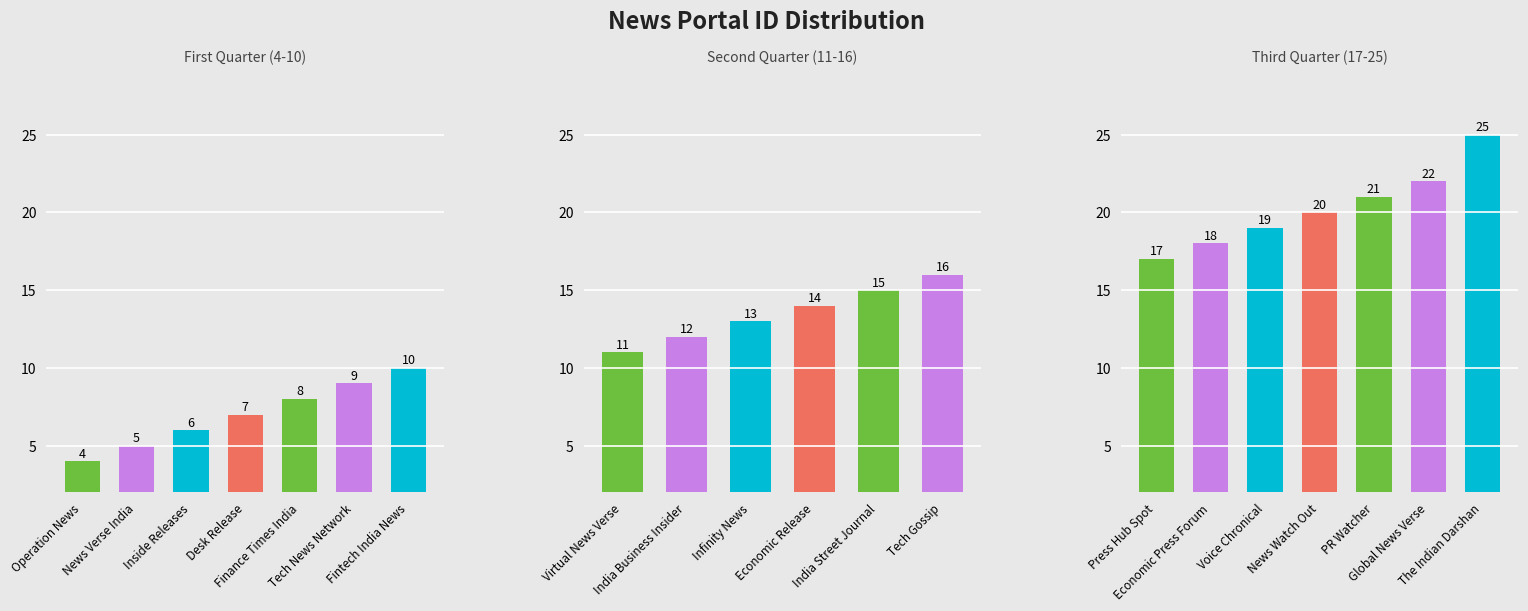

List the labels in order of value, smallest first.

Operation News, News Verse India, Inside Releases, Desk Release, Finance Times India, Tech News Network, Fintech India News, Virtual News Verse, India Business Insider, Infinity News, Economic Release, India Street Journal, Tech Gossip, Press Hub Spot, Economic Press Forum, Voice Chronical, News Watch Out, PR Watcher, Global News Verse, The Indian Darshan